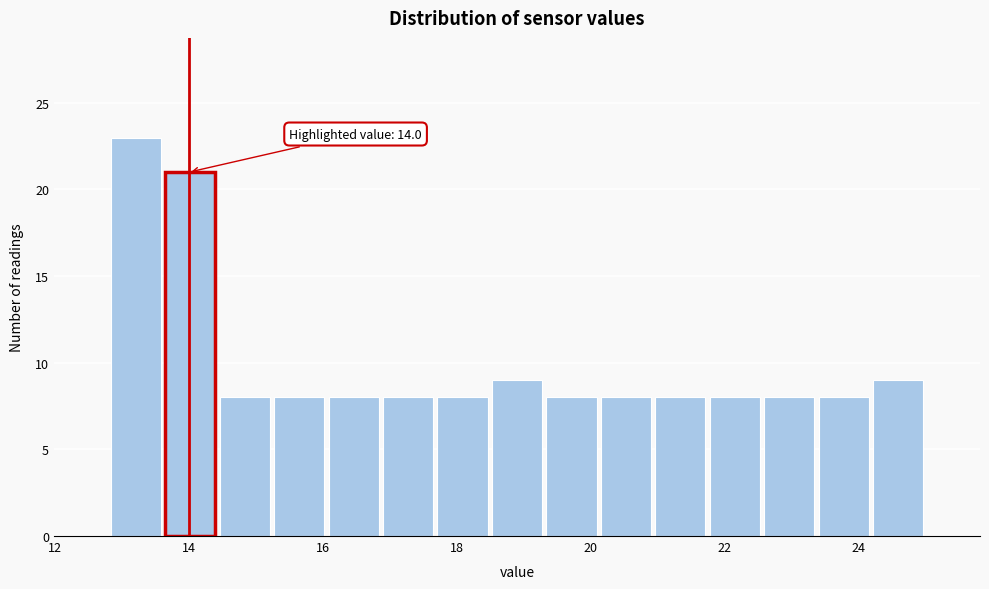

Over which range of the x-axis is the bar tallest?

12.8 to 13.6